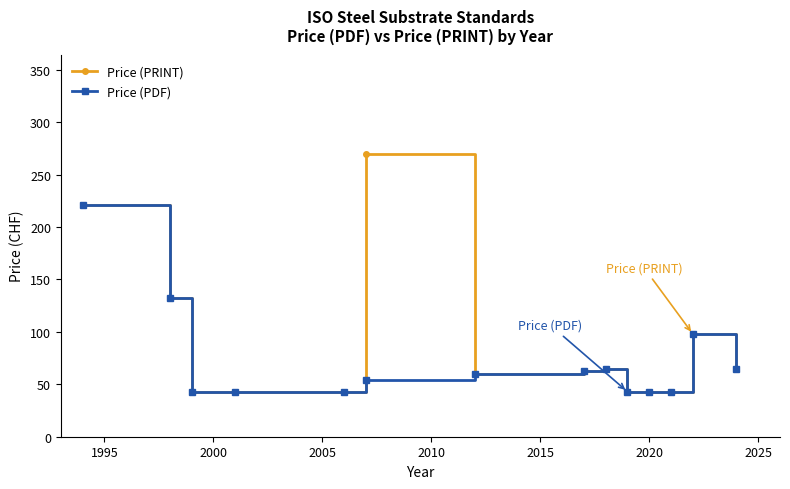

What is the smallest value displayed?

43.0